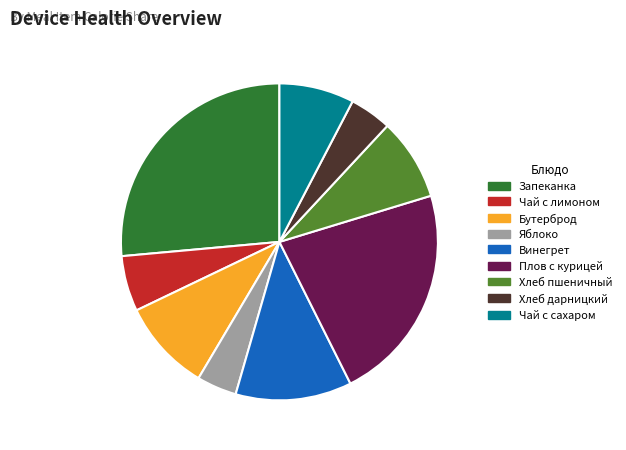

Does any single category account for the majority?

No